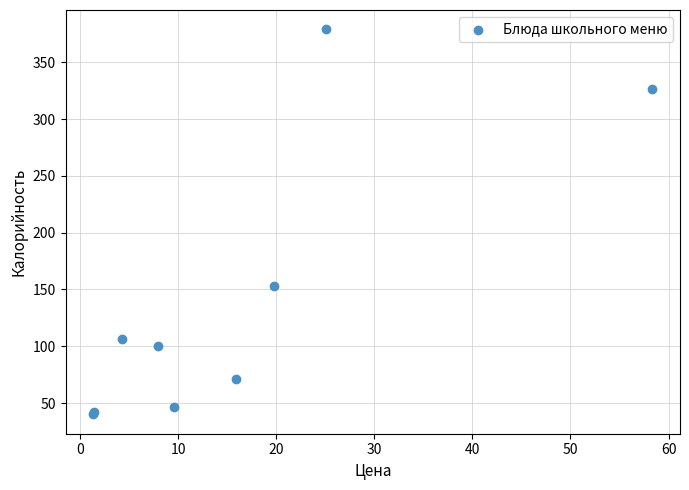

What Y value in the scatter plot is closest to 209?

153